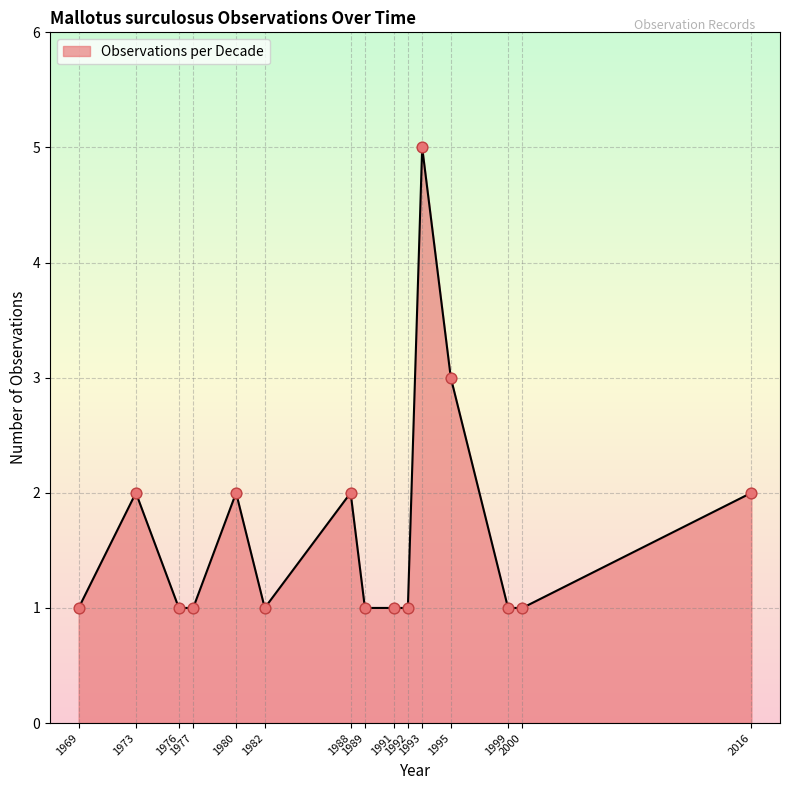

What is the difference between the maximum and minimum values?

4